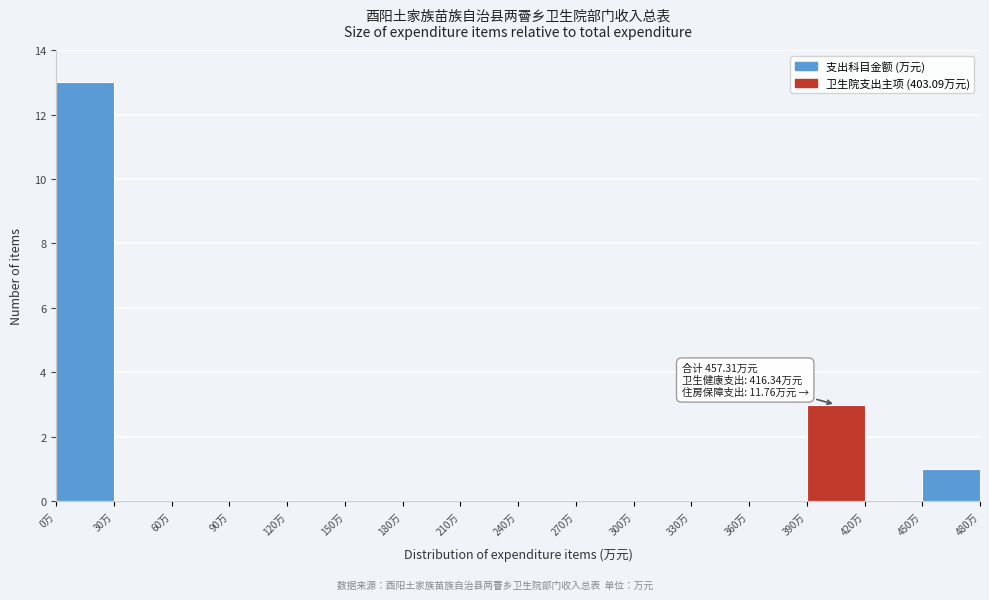

Over which range of the x-axis is the bar tallest?

0 to 30